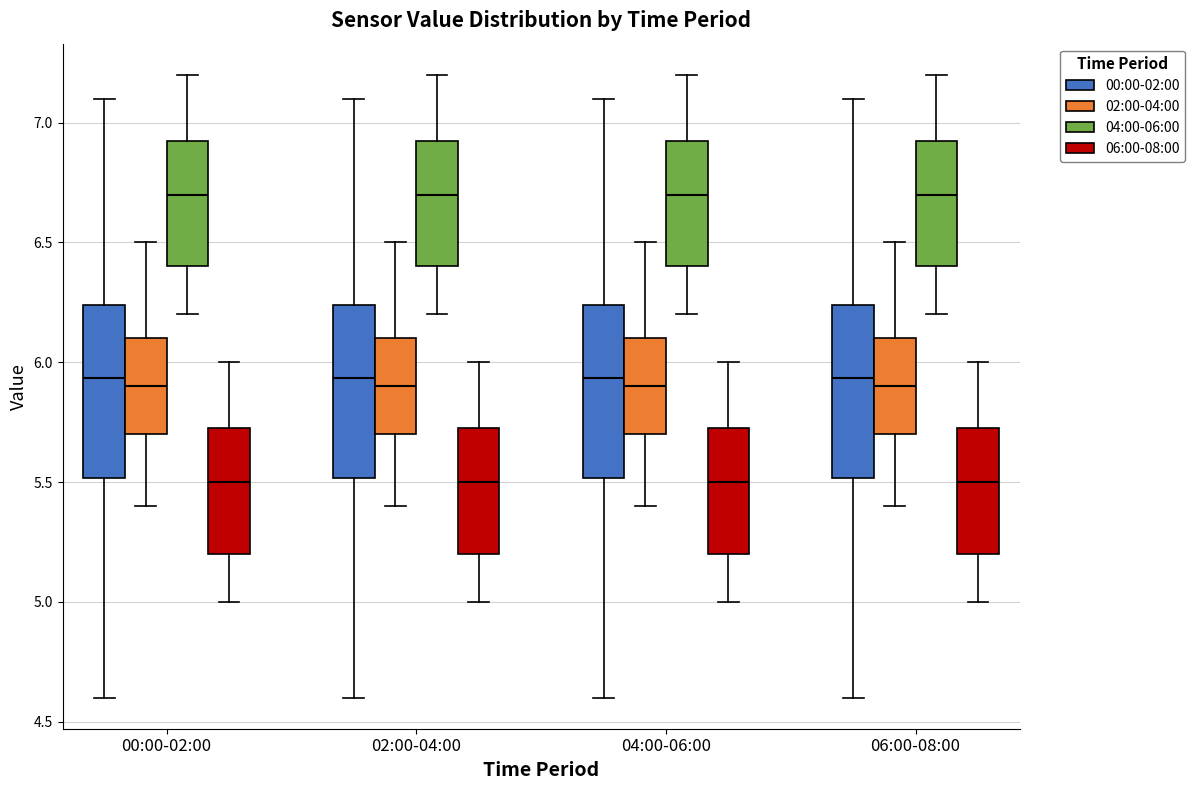

Reading left to right, transcribe this box plot: for each box, give where its median line is, the range the box spans, and where its two whiskers end, as read against the y-axis. The values are not printed on the chart, so give them approximately, as read against the axis.

00:00-02:00 (00:00-02:00): median 5.95, box 5.50 to 6.25, whiskers 4.60 to 7.10
00:00-02:00 (02:00-04:00): median 5.90, box 5.70 to 6.10, whiskers 5.40 to 6.50
00:00-02:00 (04:00-06:00): median 6.70, box 6.40 to 6.95, whiskers 6.20 to 7.20
00:00-02:00 (06:00-08:00): median 5.50, box 5.20 to 5.75, whiskers 5.00 to 6.00
02:00-04:00 (00:00-02:00): median 5.95, box 5.50 to 6.25, whiskers 4.60 to 7.10
02:00-04:00 (02:00-04:00): median 5.90, box 5.70 to 6.10, whiskers 5.40 to 6.50
02:00-04:00 (04:00-06:00): median 6.70, box 6.40 to 6.95, whiskers 6.20 to 7.20
02:00-04:00 (06:00-08:00): median 5.50, box 5.20 to 5.75, whiskers 5.00 to 6.00
04:00-06:00 (00:00-02:00): median 5.95, box 5.50 to 6.25, whiskers 4.60 to 7.10
04:00-06:00 (02:00-04:00): median 5.90, box 5.70 to 6.10, whiskers 5.40 to 6.50
04:00-06:00 (04:00-06:00): median 6.70, box 6.40 to 6.95, whiskers 6.20 to 7.20
04:00-06:00 (06:00-08:00): median 5.50, box 5.20 to 5.75, whiskers 5.00 to 6.00
06:00-08:00 (00:00-02:00): median 5.95, box 5.50 to 6.25, whiskers 4.60 to 7.10
06:00-08:00 (02:00-04:00): median 5.90, box 5.70 to 6.10, whiskers 5.40 to 6.50
06:00-08:00 (04:00-06:00): median 6.70, box 6.40 to 6.95, whiskers 6.20 to 7.20
06:00-08:00 (06:00-08:00): median 5.50, box 5.20 to 5.75, whiskers 5.00 to 6.00